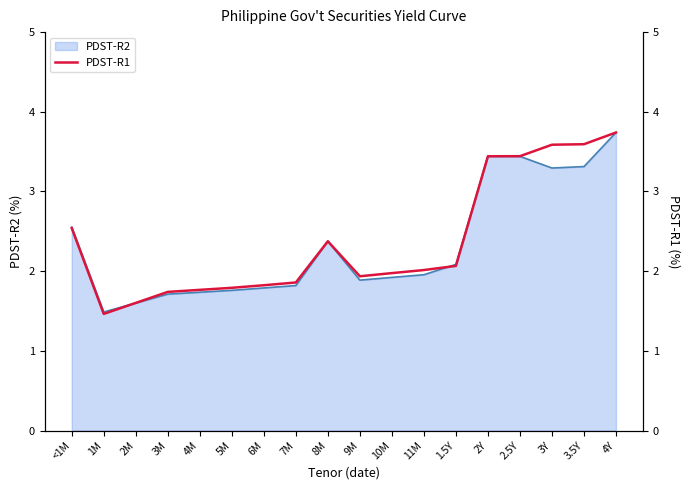

What is the greatest value displayed?

3.7